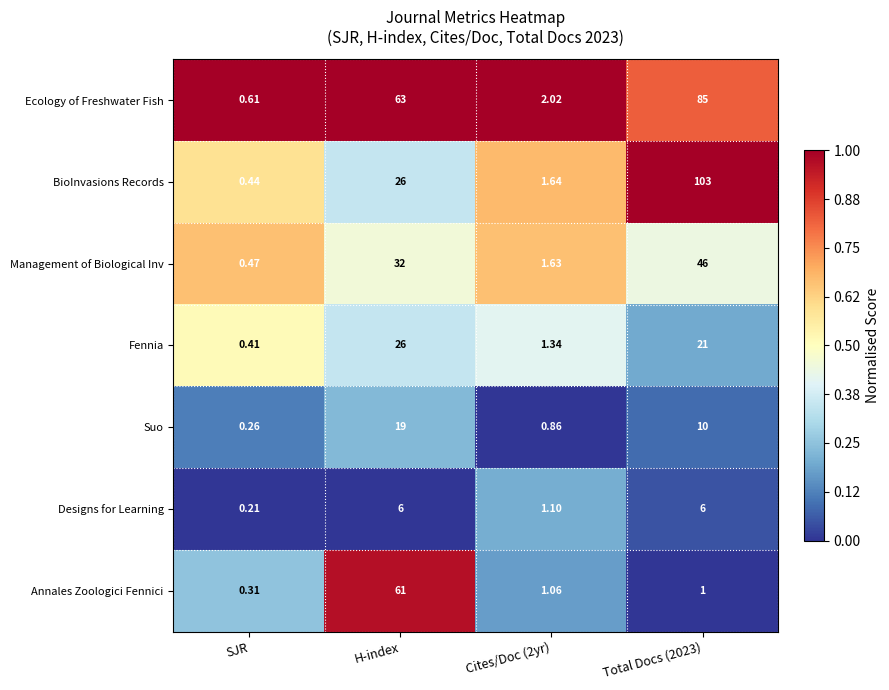

Which series has the largest total across all categories?

Ecology of Freshwater Fish